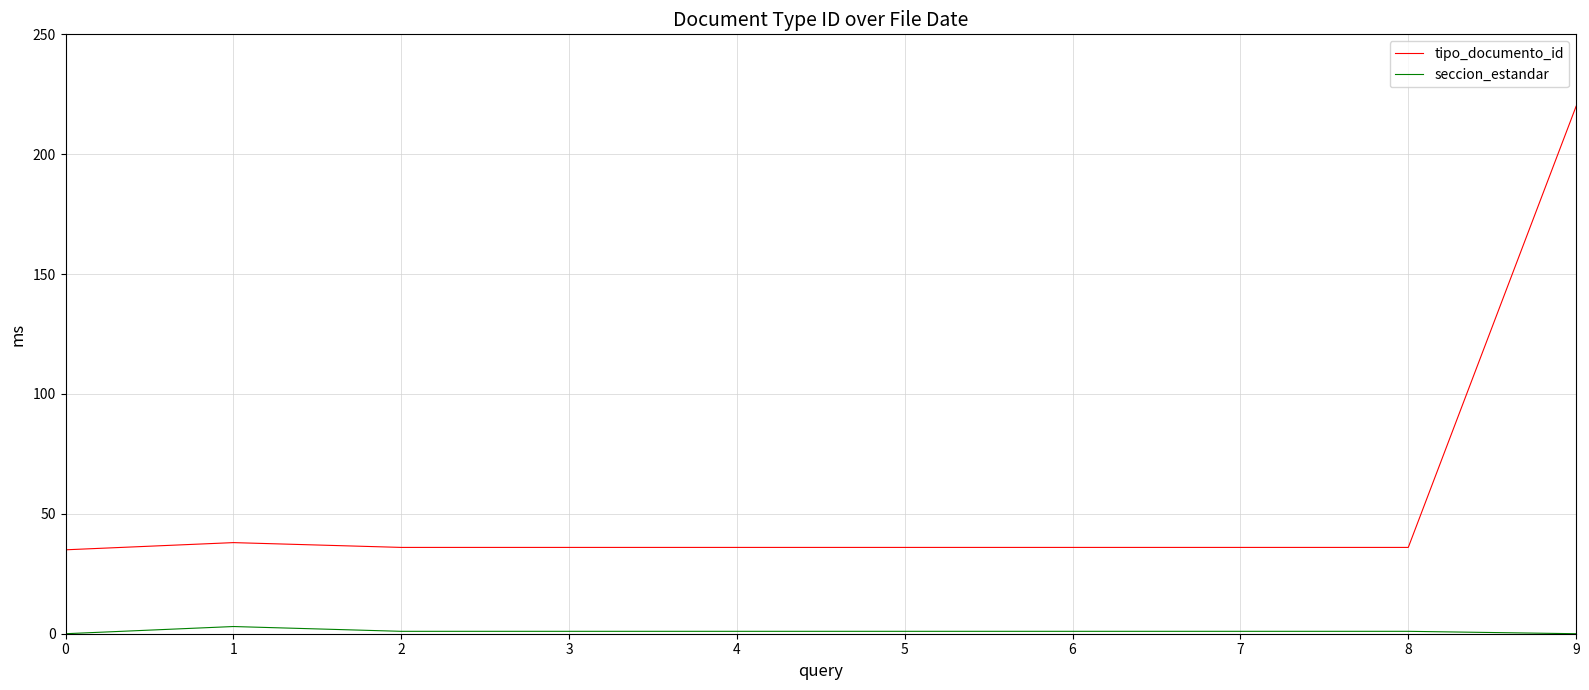

Reading left to right, transcribe all the data shown in this chart.

tipo_documento_id: 0=35	1=38	2=36	3=36	4=36	5=36	6=36	7=36	8=36	9=220
seccion_estandar: 0=0	1=3	2=1	3=1	4=1	5=1	6=1	7=1	8=1	9=0